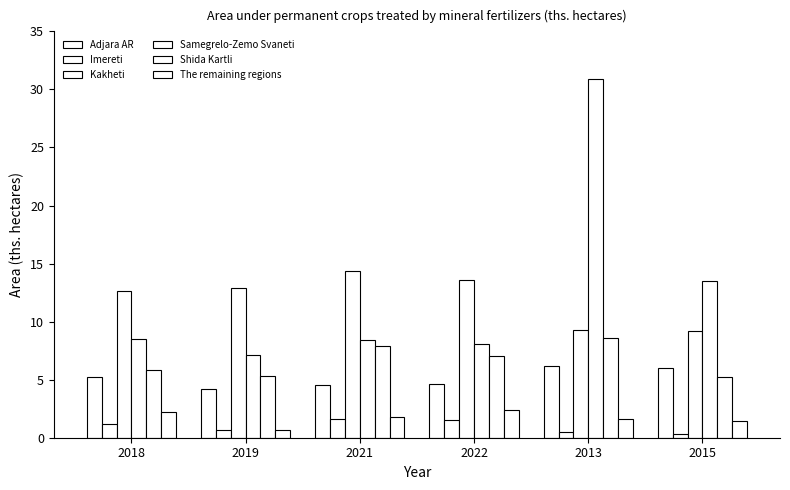

Count the number of categories in the chart.

6